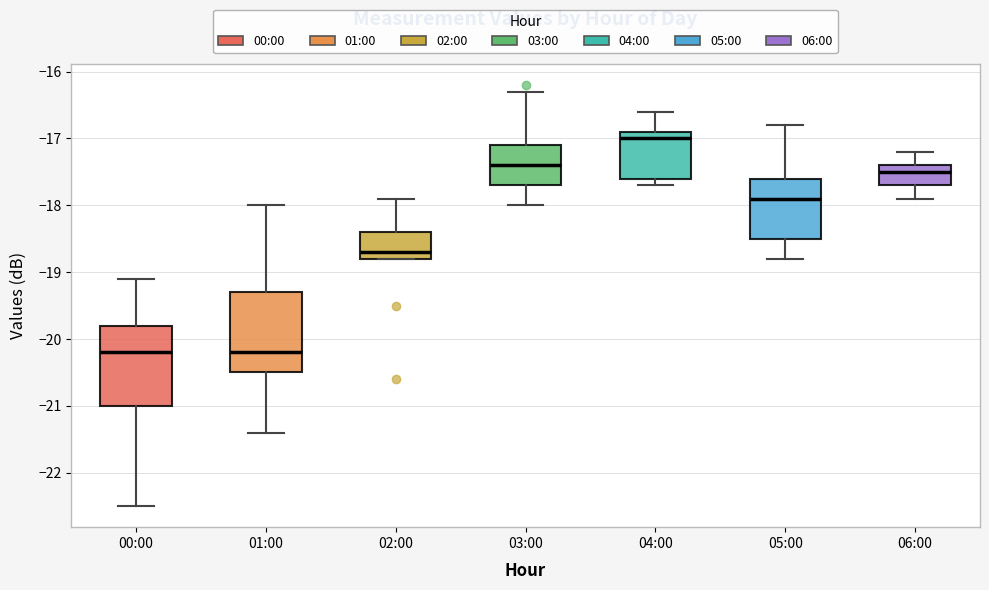

Where does the upper whisker of the box for 00:00 end on the y-axis? The values are not printed on the chart, so give them approximately, as read against the axis.

-19.1